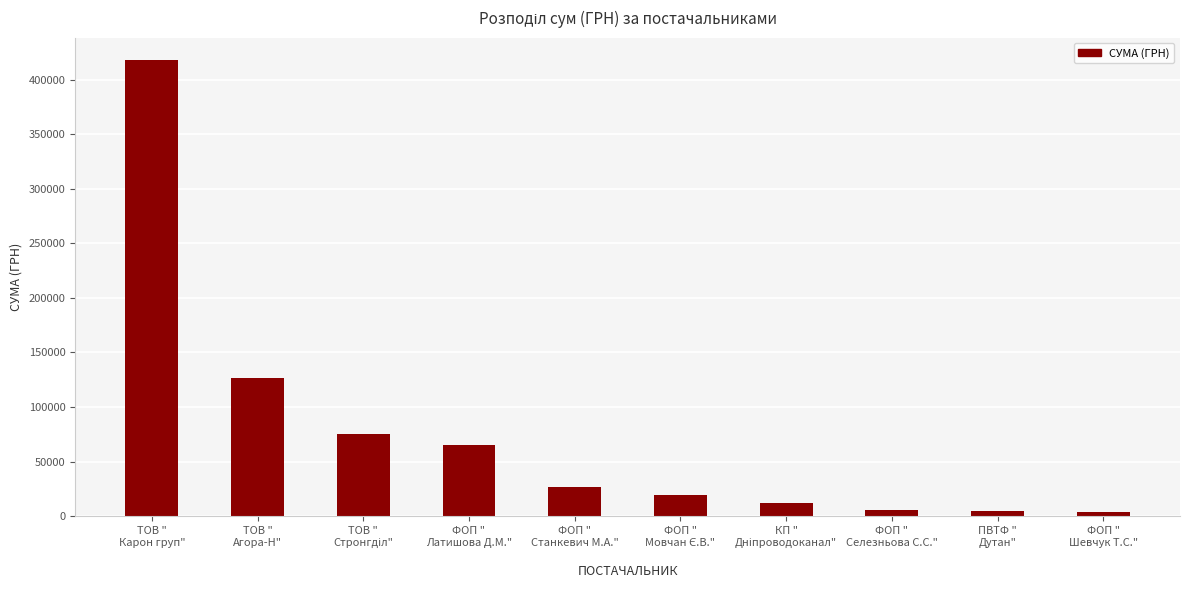

What is the difference between the maximum and minimum values?

413785.7